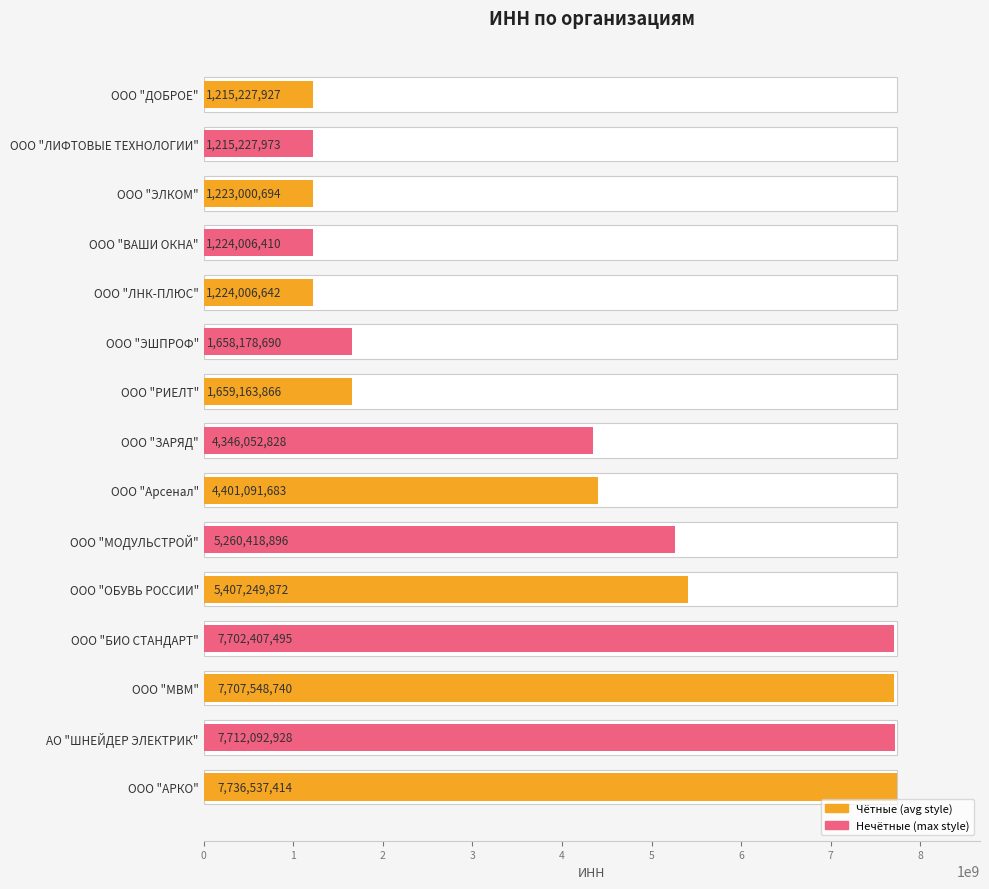

Between ООО "МОДУЛЬСТРОЙ" and ООО "ДОБРОЕ", which is larger?

ООО "МОДУЛЬСТРОЙ"